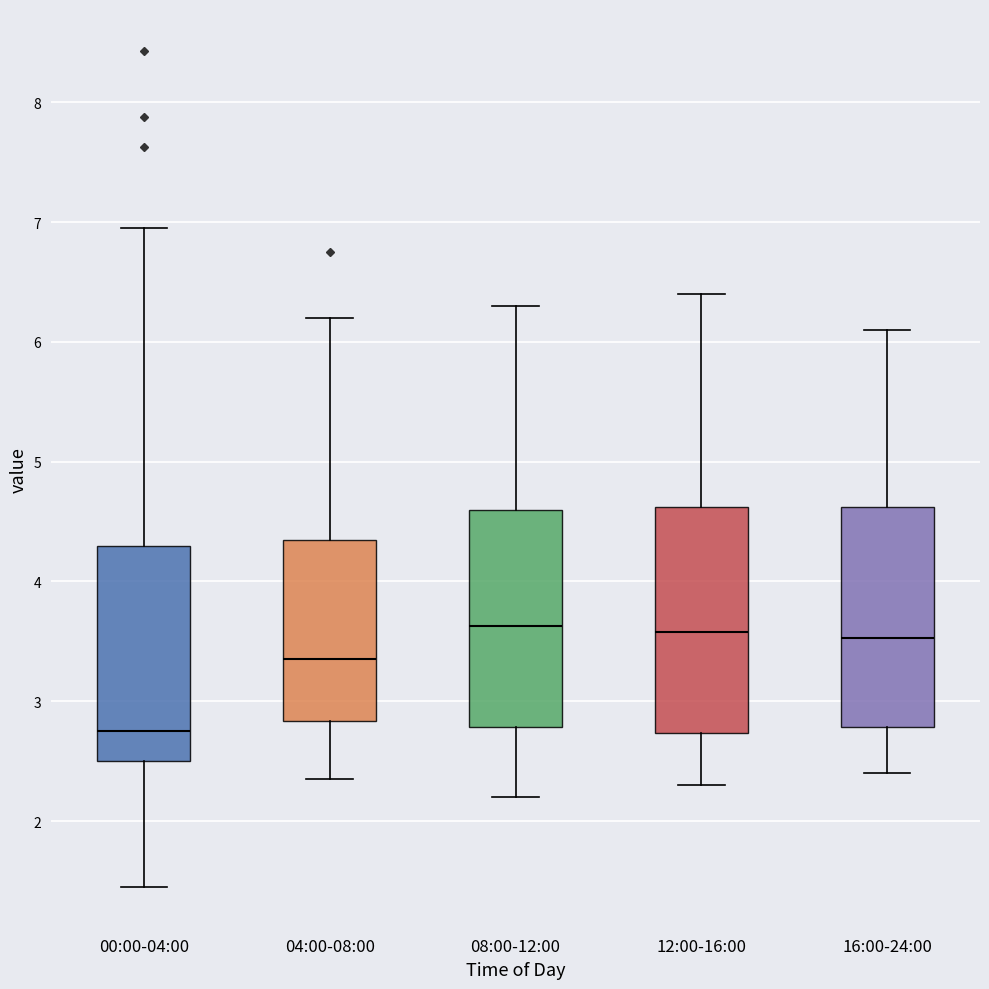

Where does the median line of the box for 08:00-12:00 sit on the y-axis? The values are not printed on the chart, so give them approximately, as read against the axis.

3.6